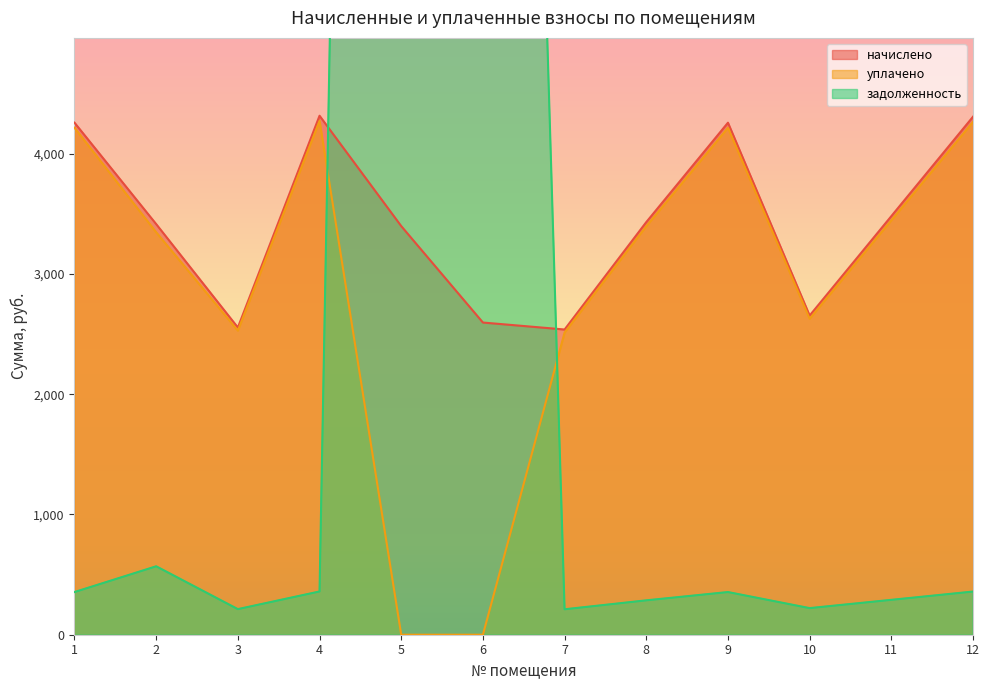

In начислено, how many points are lower than both neighbors (excluding endpoints)?

3